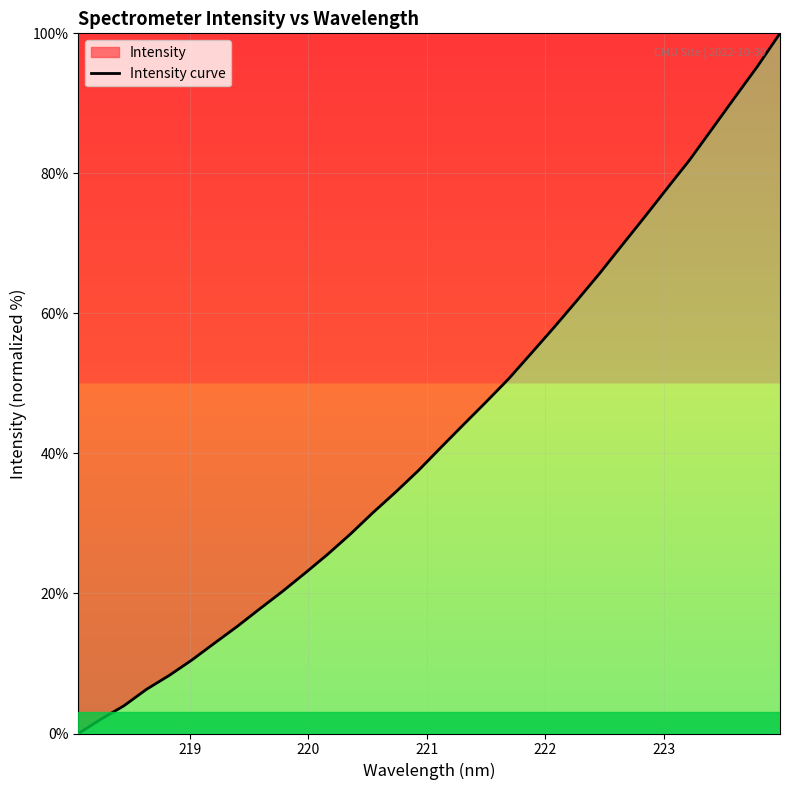

Does the chart display data point markers on the line(s)?

No